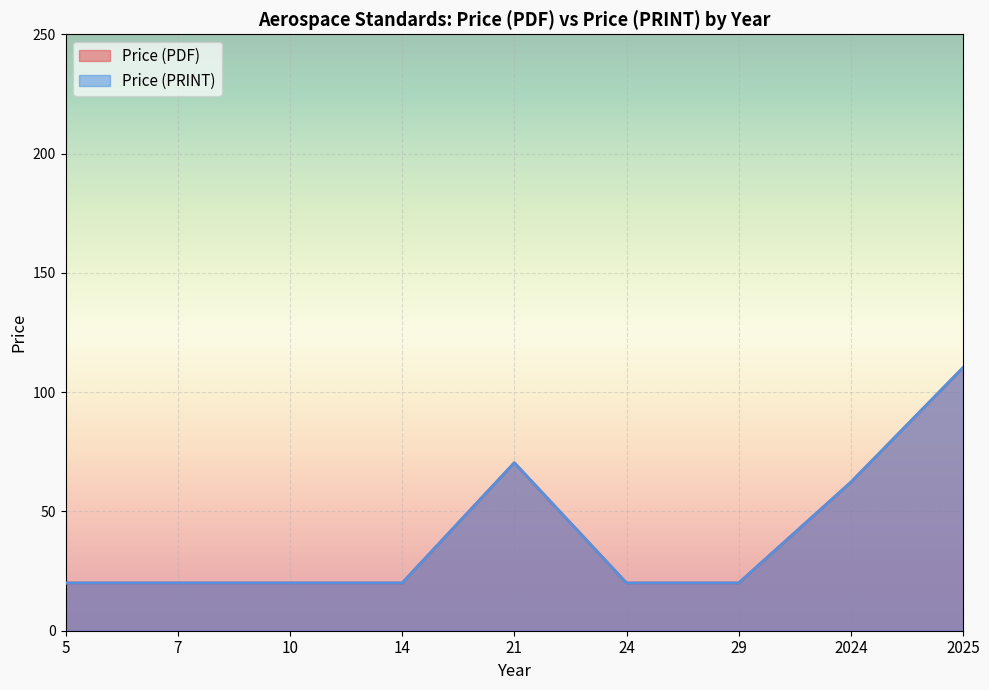

Is the value of Price (PRINT) at 21 greater than the value of Price (PDF) at 2025?

No